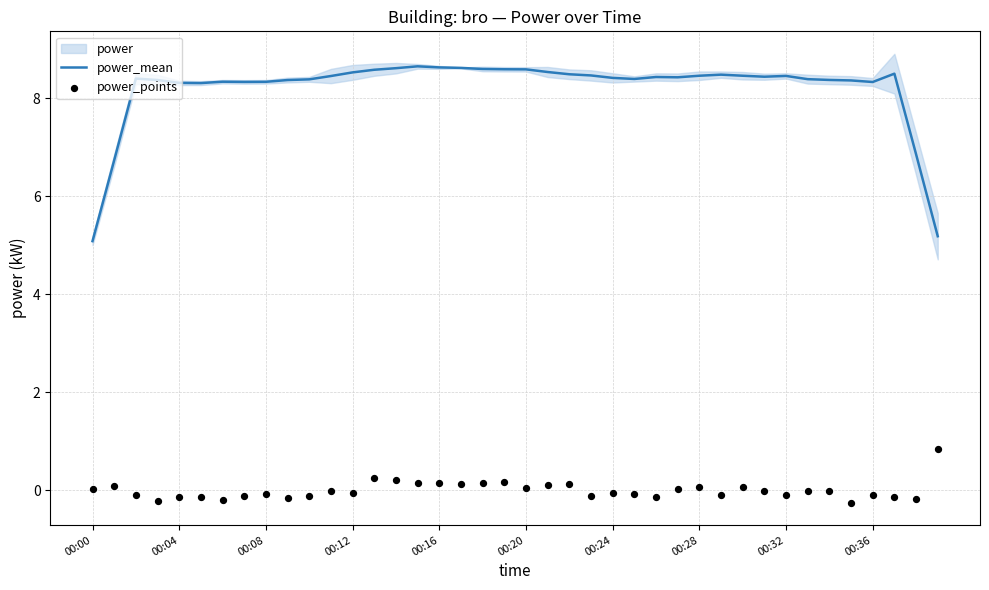

At how many categories does at least one series exceed 6?

38